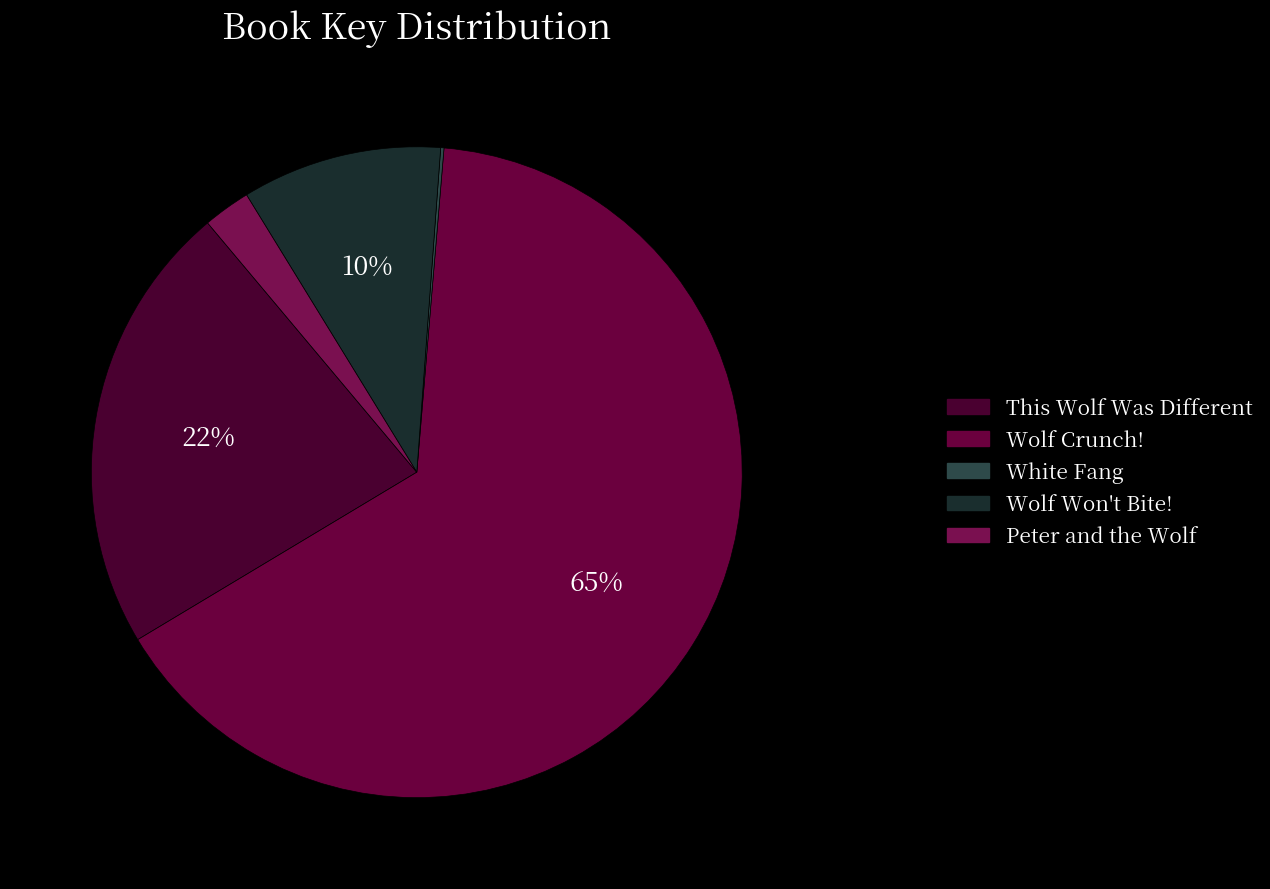

What is the smallest slice in the pie chart?

White Fang